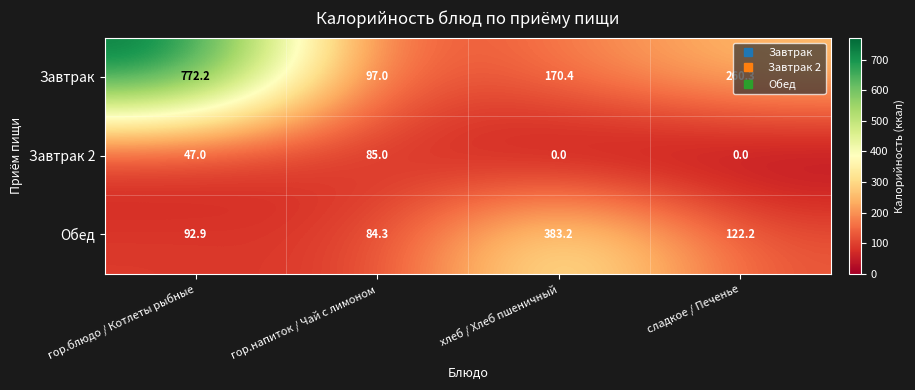

The Обед series shows 567.2 at хлеб / Хлеб пшеничный. True or false?

False